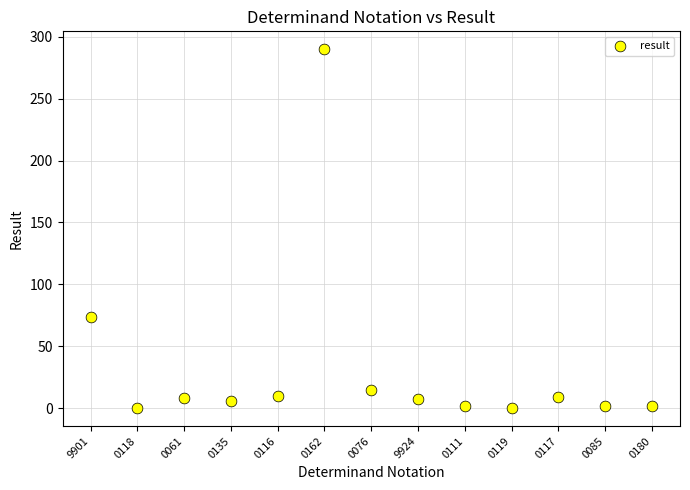

What is the range of Y values (max minus min)?

290.0